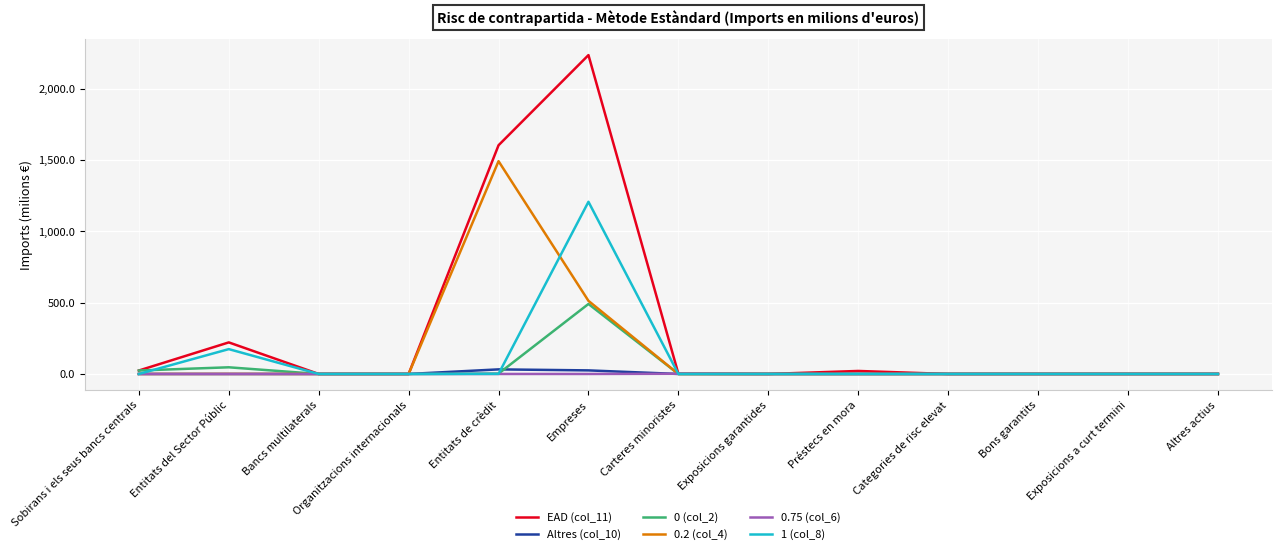

At which label is 0.2 (col_4) closest to 745?

Empreses